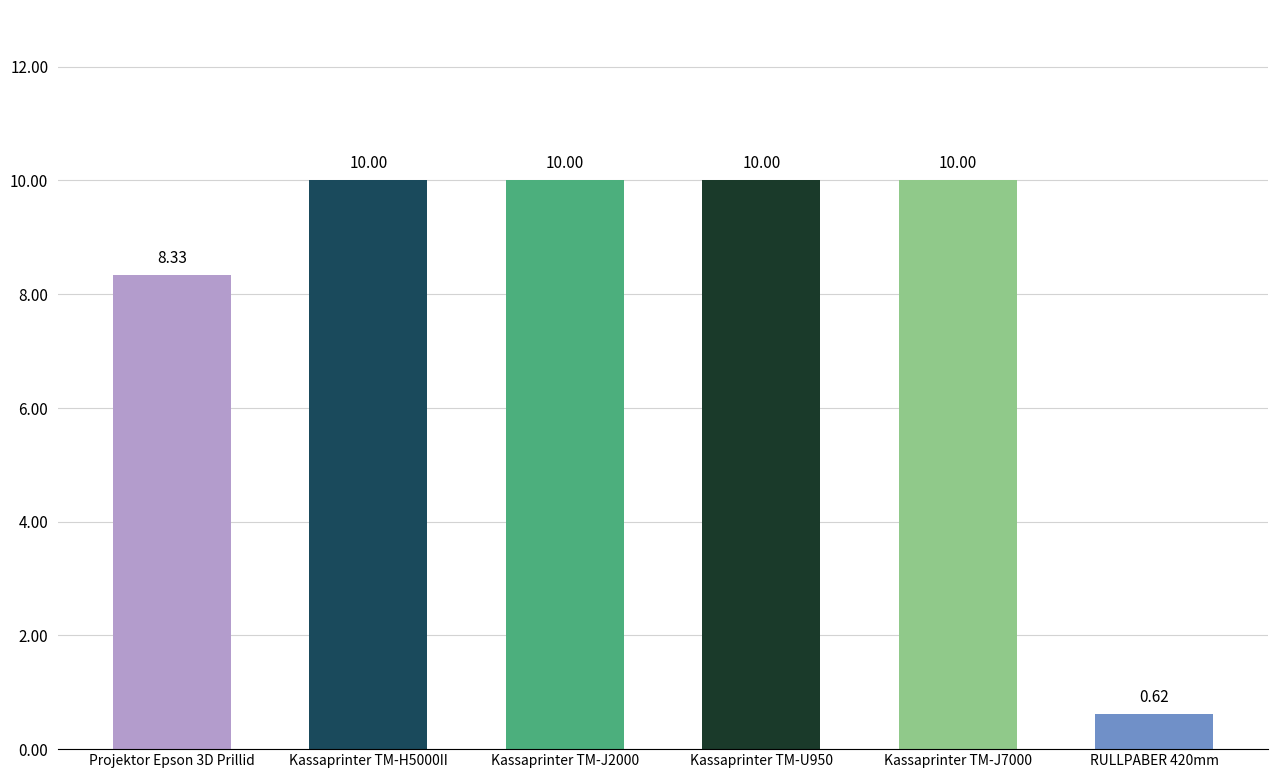

Approximately how many times larger is the value at RULLPABER 420mm compared to Kassaprinter TM-J2000?

0.1